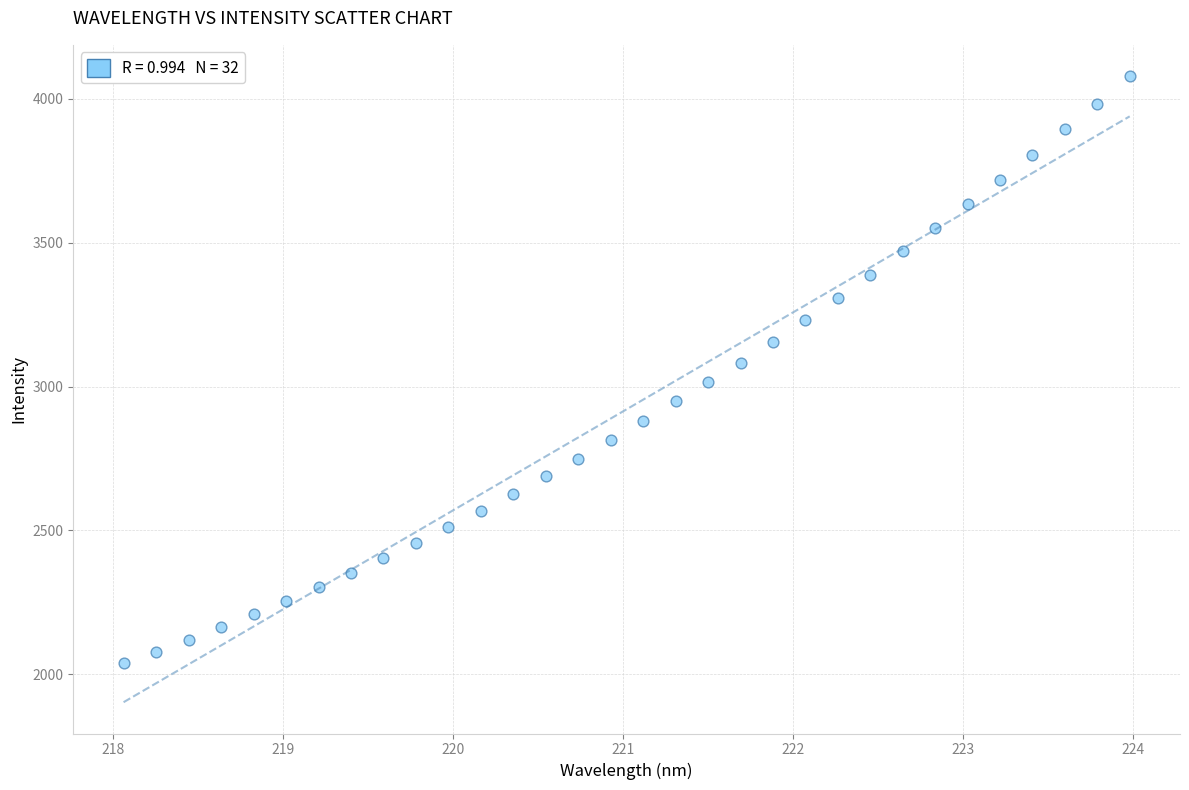

What is the range of Y values (max minus min)?

2041.6